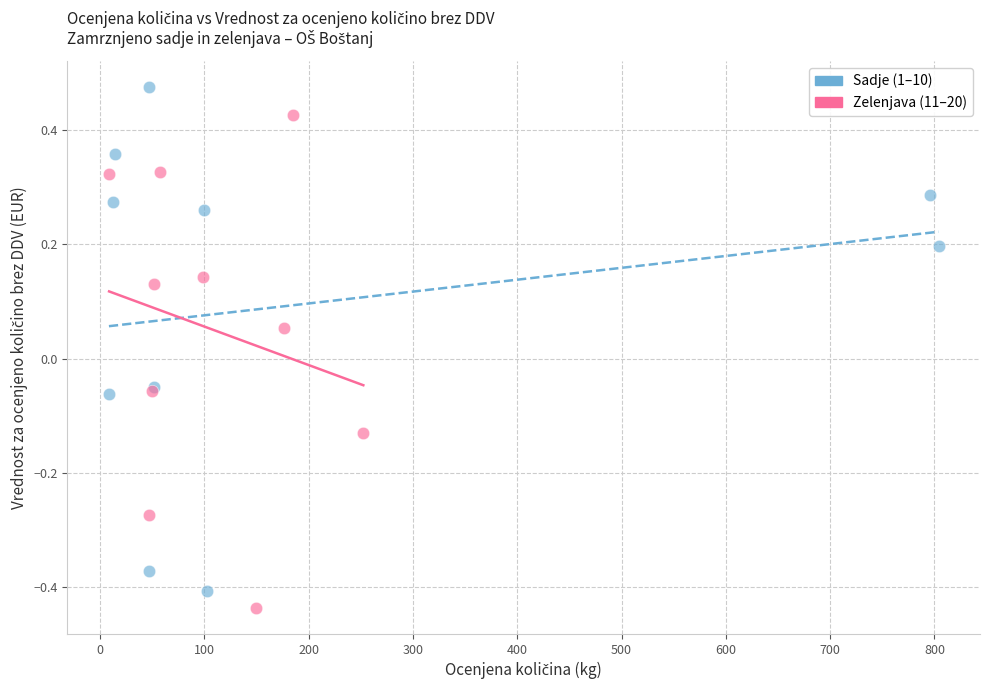

Which series has the widest spread of Y values?

Sadje (1–10)